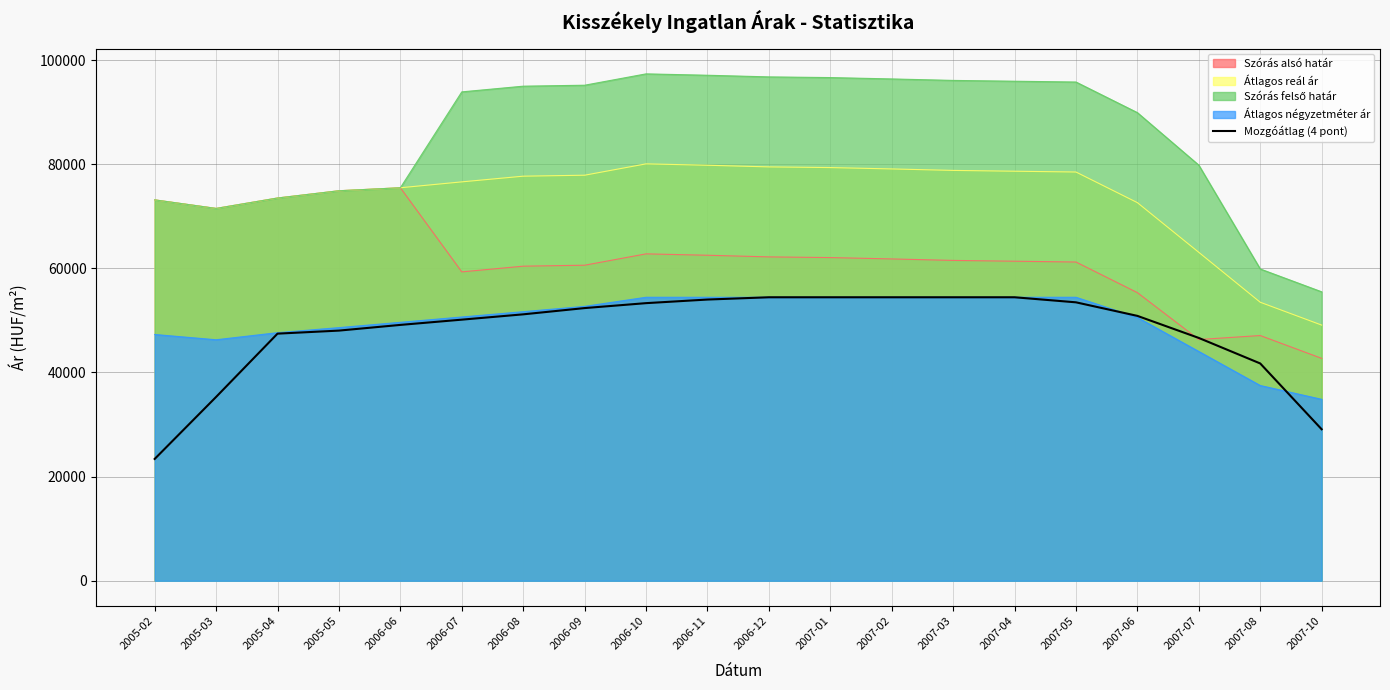

How many categories are shown in the chart?

20